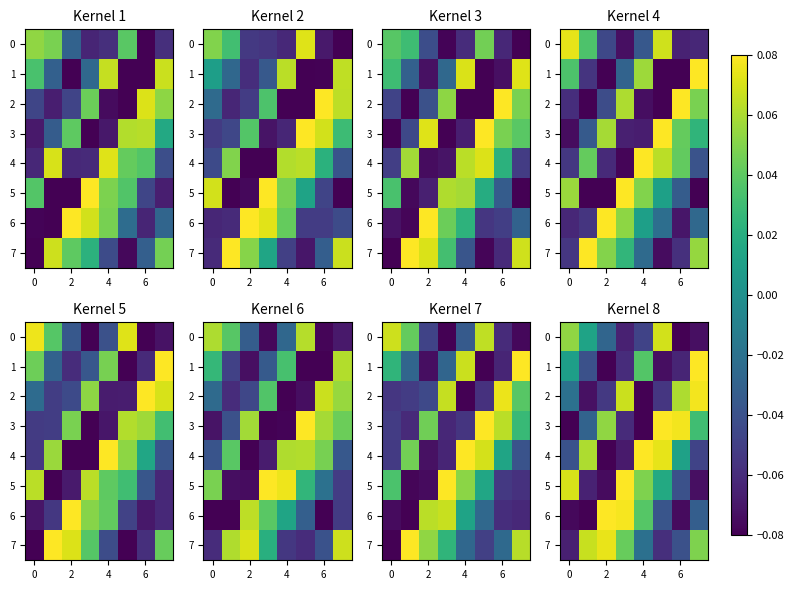

Read the 4 value at 2.

-0.1